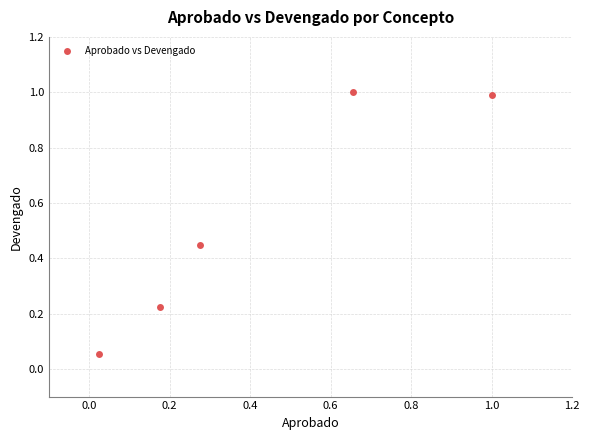

What is the range of X values (max minus min)?

1.0